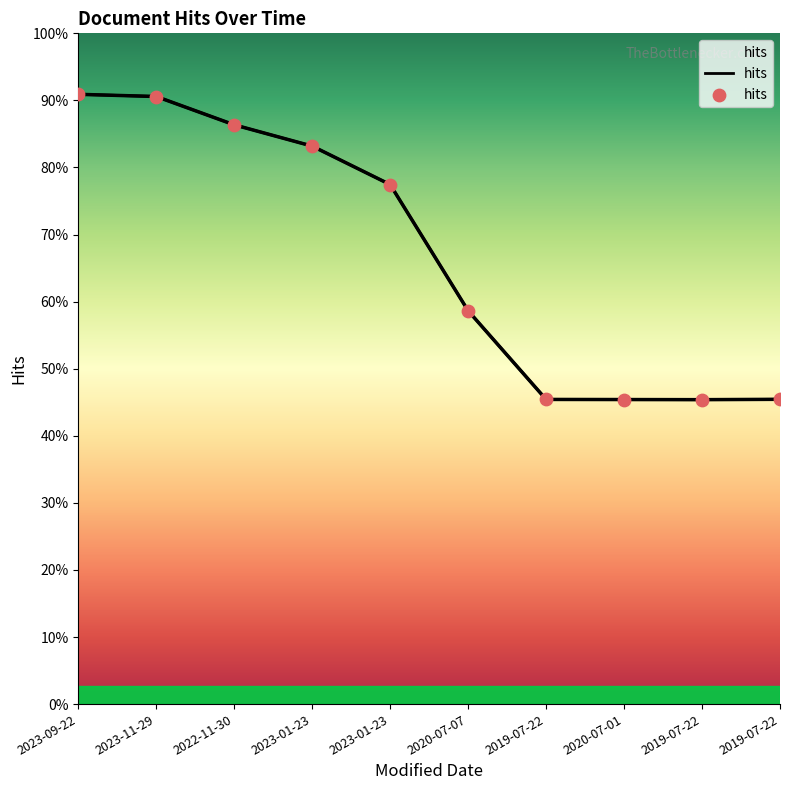

What is the change in value from 2023-11-29 to 2020-07-01?

-7863